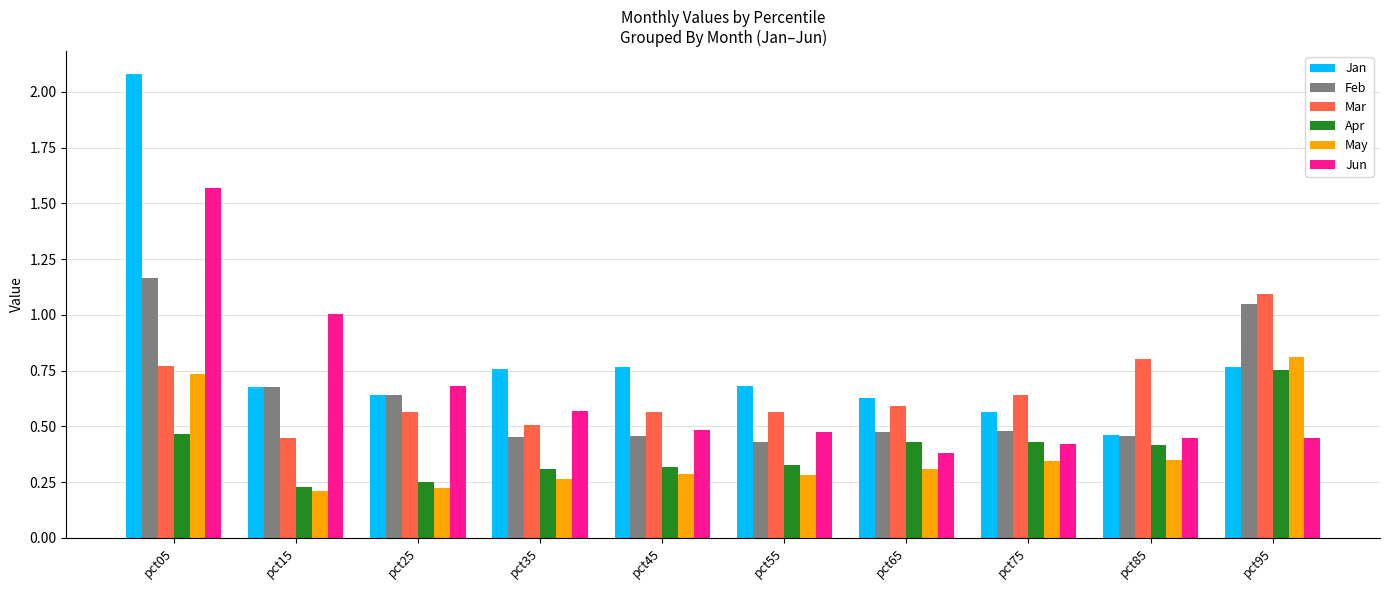

What is the difference between the Apr values at pct35 and pct85?

0.1